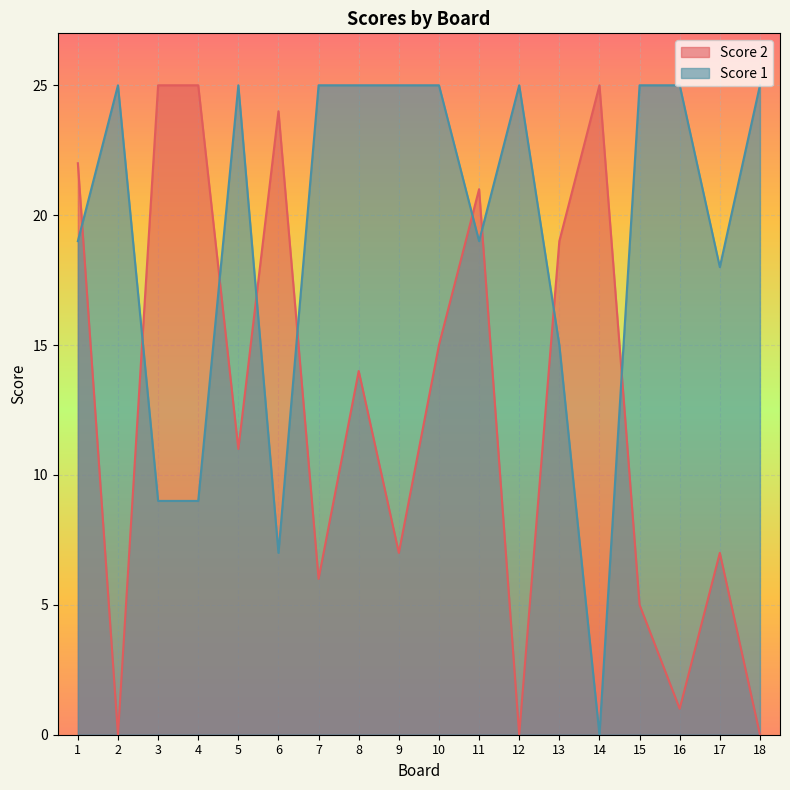

Where do Score 2 and Score 1 first cross each other?

1 and 2